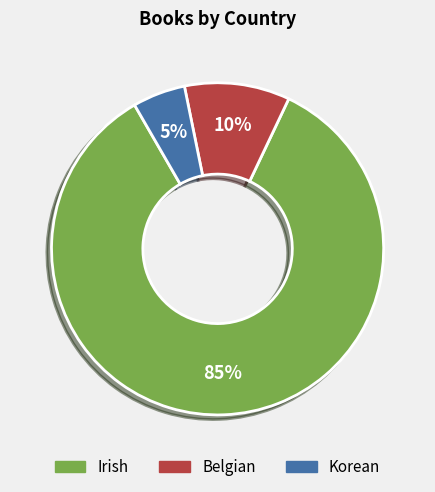

Which slice represents more than half of the pie?

Irish